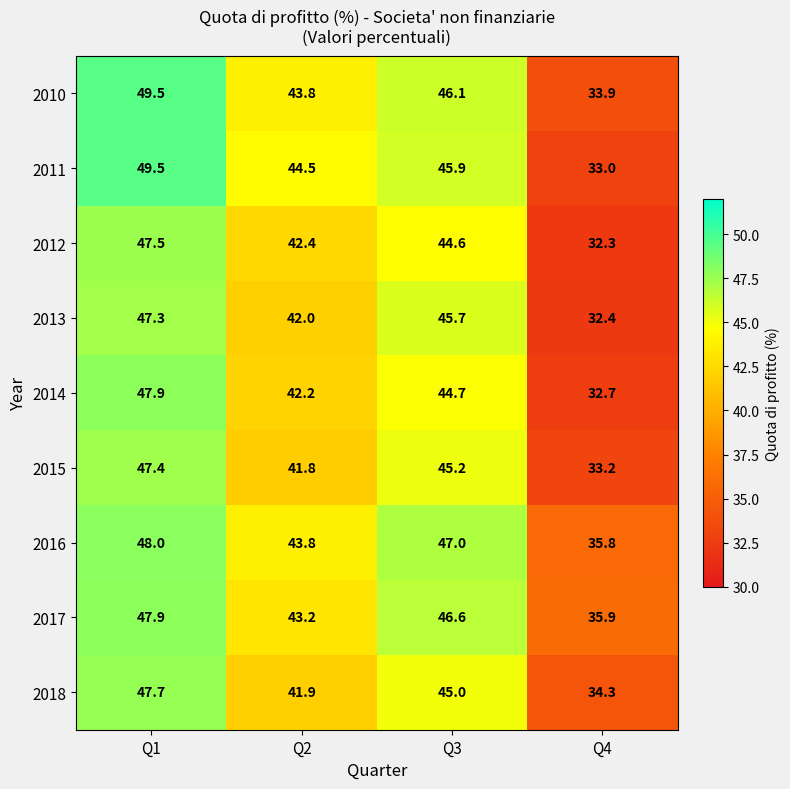

At how many categories does at least one series exceed 37?

3